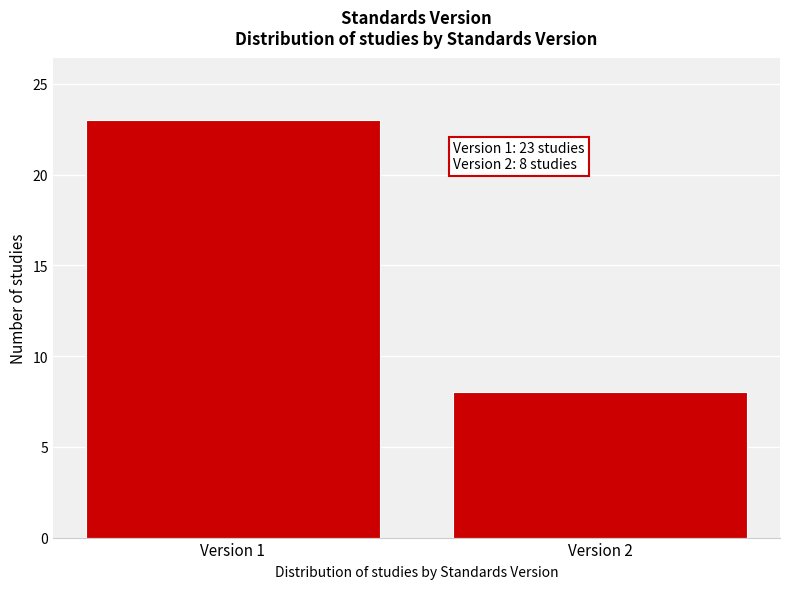

Reading left to right, transcribe all the data shown in this chart.

Version 1=23	Version 2=8